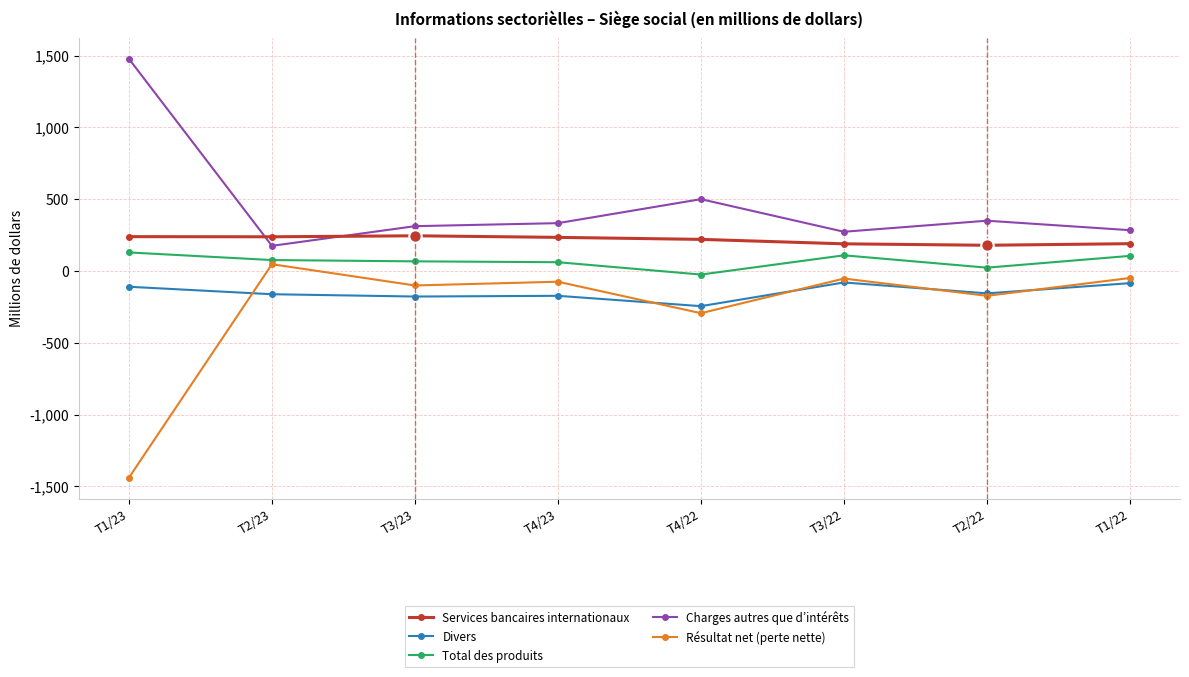

What is the maximum value shown in the chart?

1477